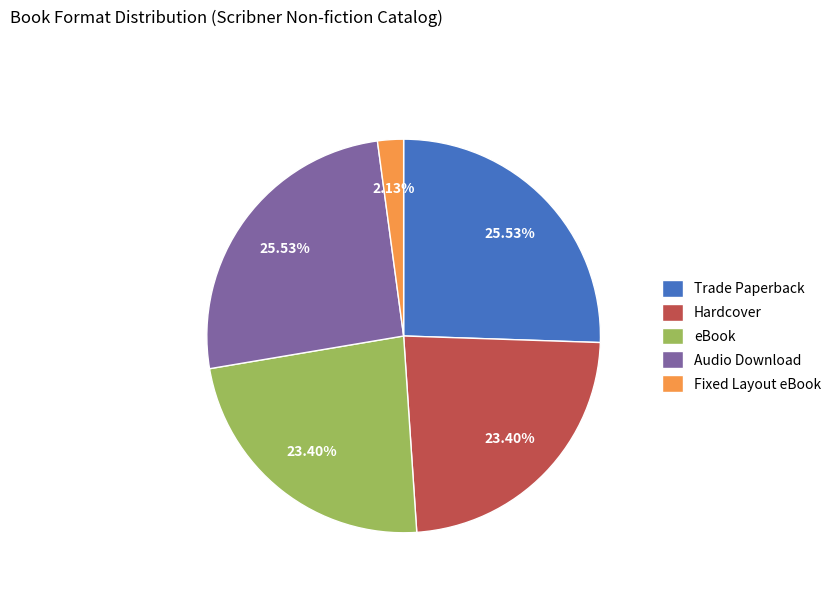

Which slice is the smallest?

Fixed Layout eBook